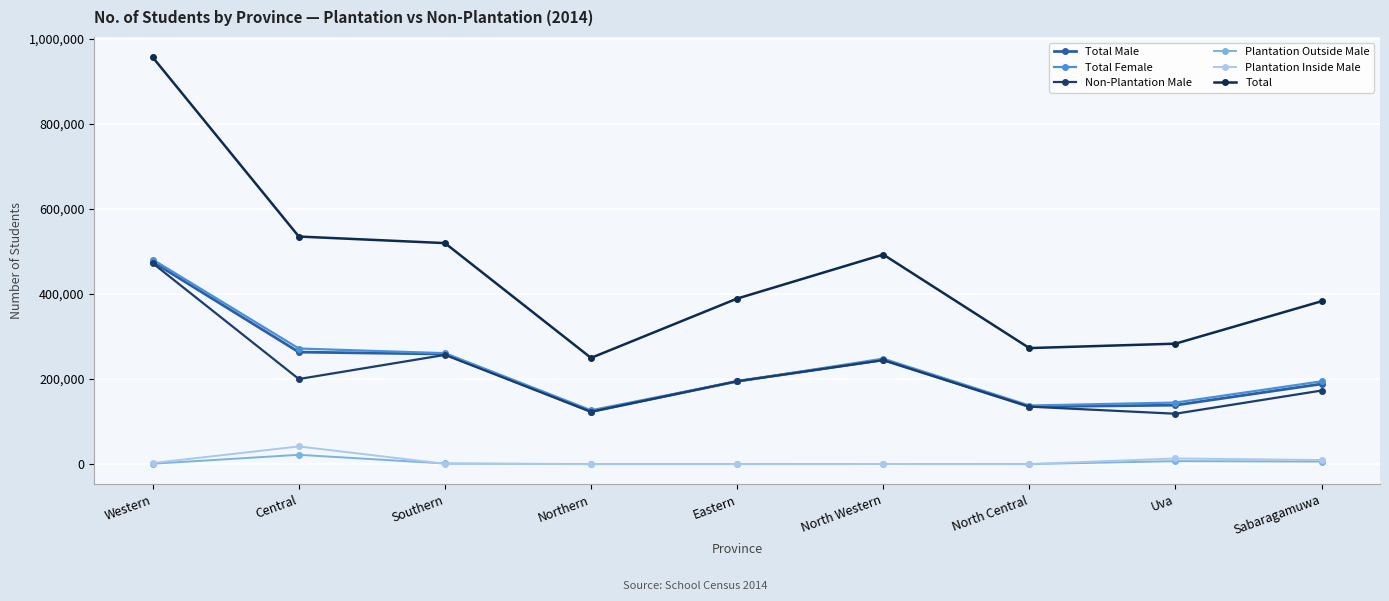

Where is Plantation Outside Male nearest to the value 10904?

Uva